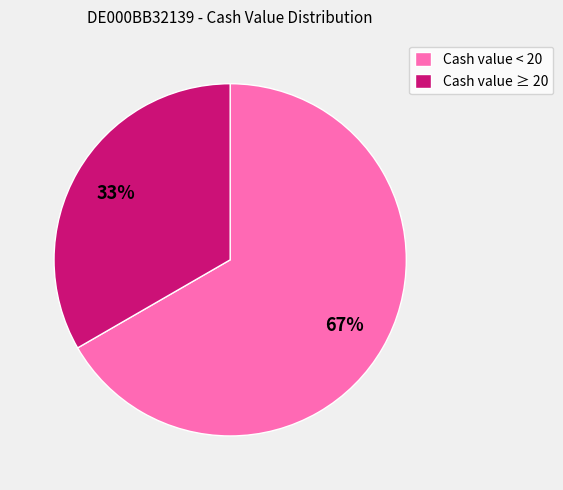

How many slices are in this pie chart?

2